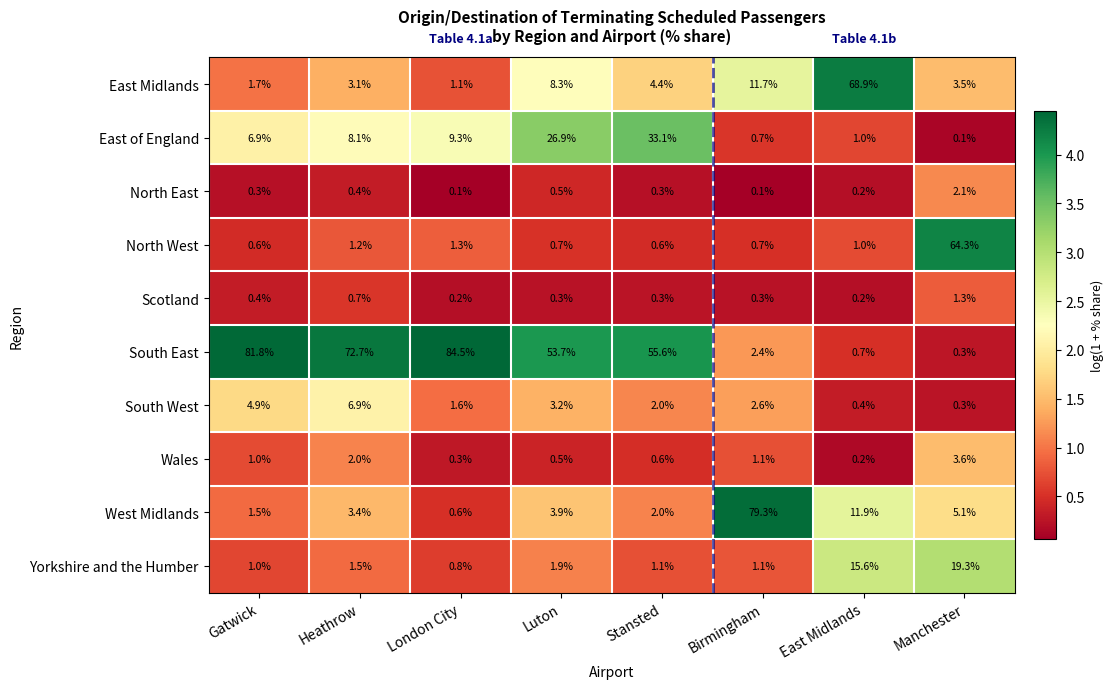

List the series in order of their peak value, lowest first.

Scotland, North East, Wales, South West, Yorkshire and the Humber, East of England, North West, East Midlands, West Midlands, South East